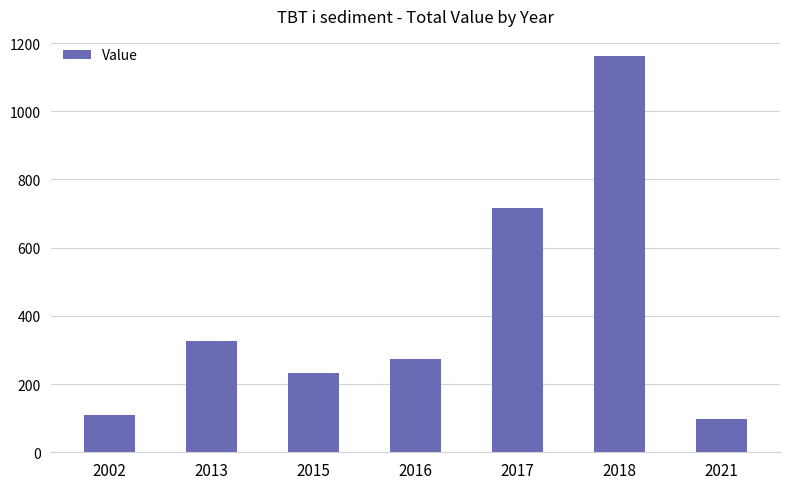

Are the bars horizontal?

No